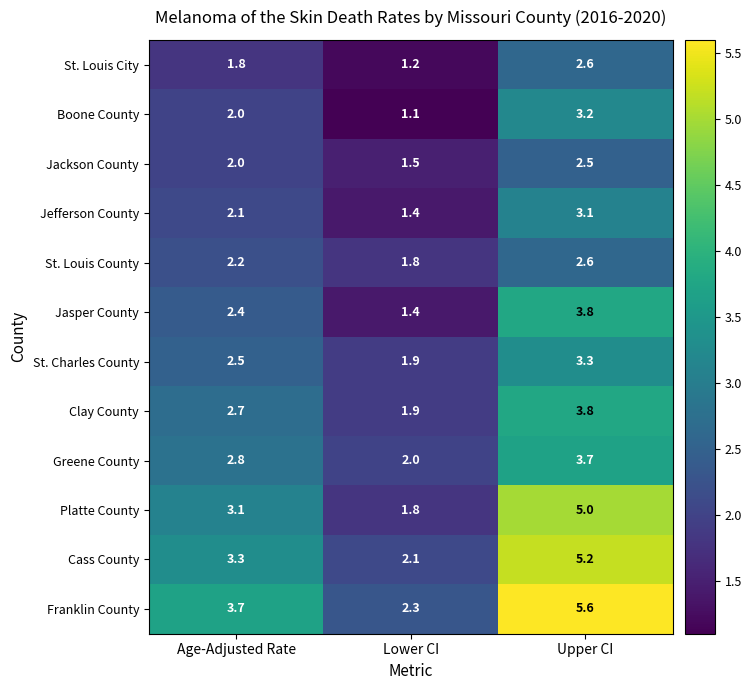

Which series changed the most between Lower CI and Upper CI?

Franklin County